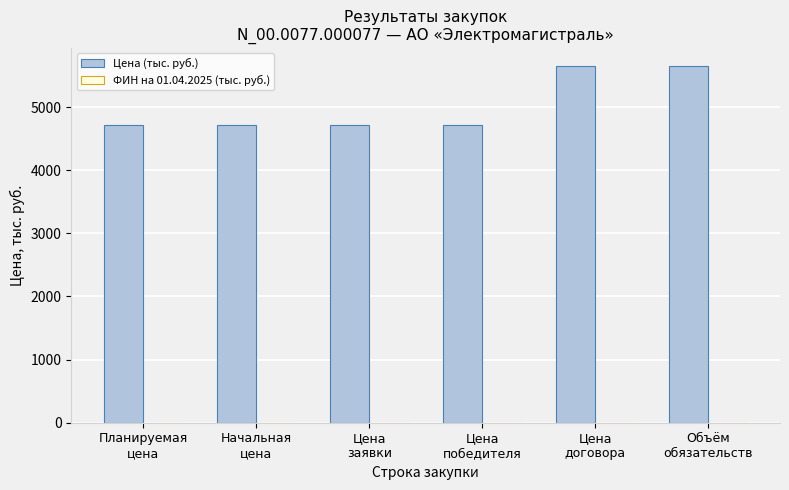

What is the value of the 2nd bar from the left?

4714.3